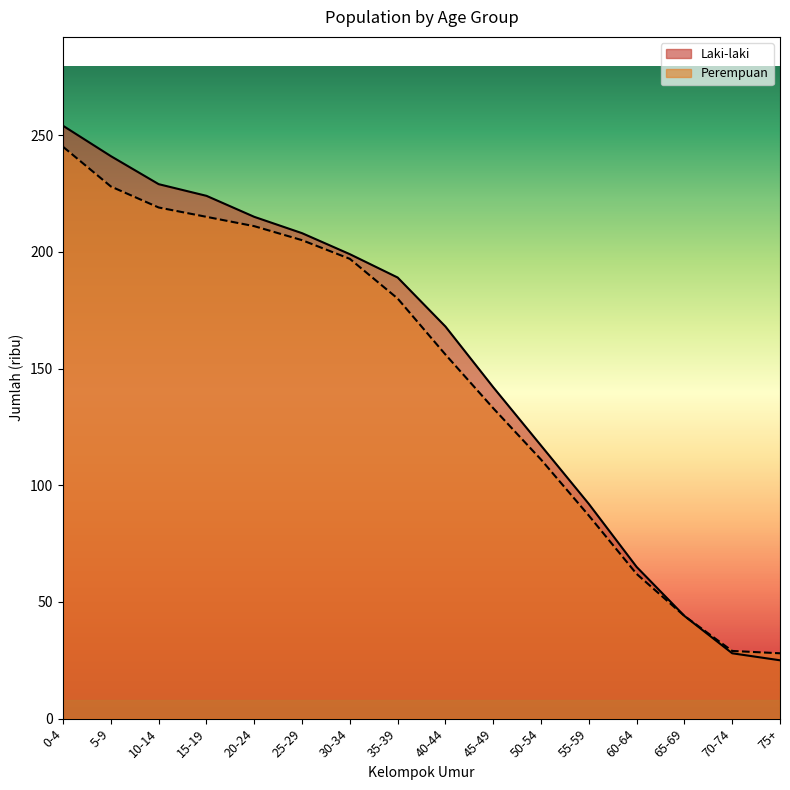

What is the label of the 11th point from the left?

50-54